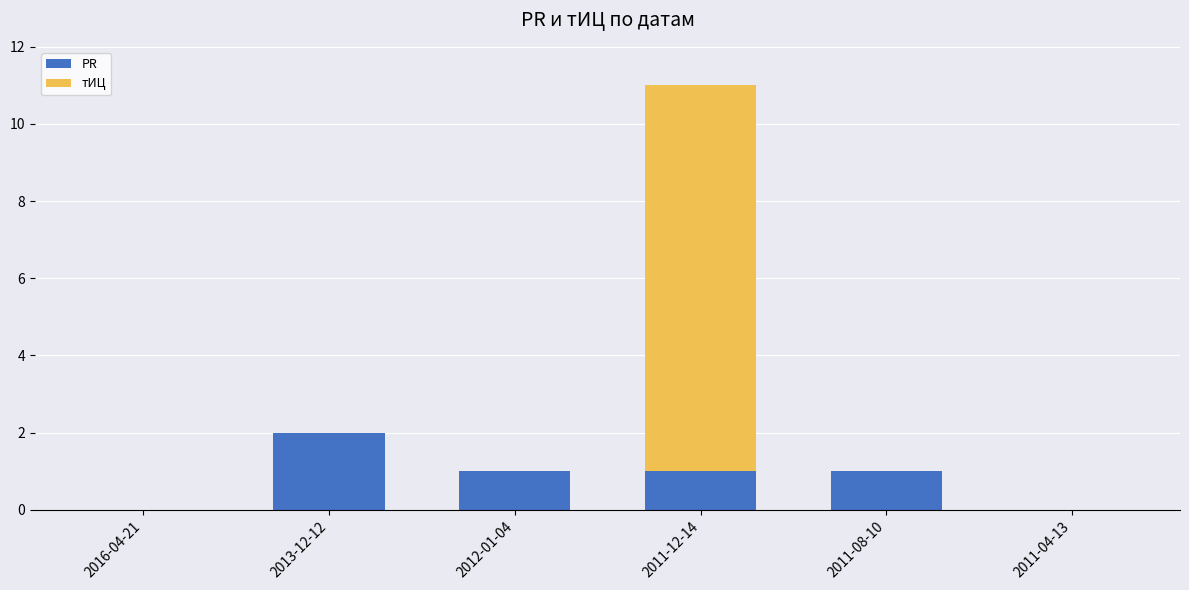

At which label does PR reach its peak?

2013-12-12